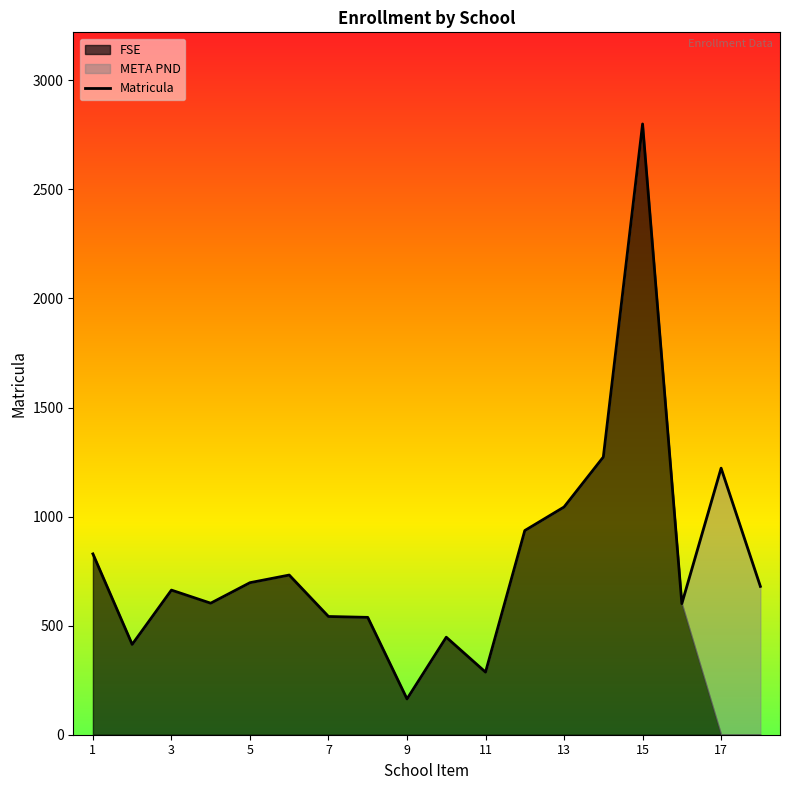

What is the maximum value for Matricula?

2800